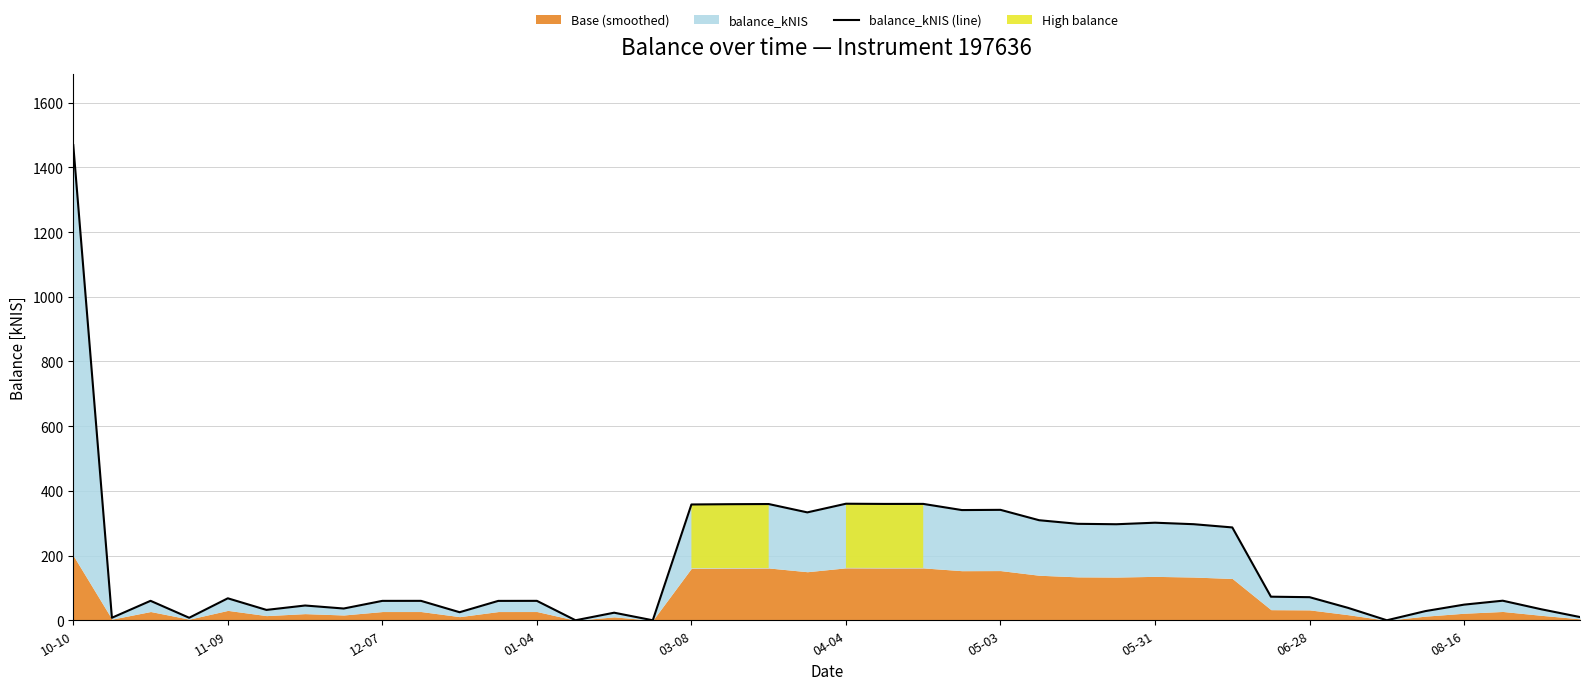

Rank the categories by value from lowest to highest.

13, 15, 34, 01-04, 11-09, 39, 14, 10, 35, 04-04, 38, 05-31, 33, 05-03, 36, 11, 06-28, 08-16, 12, 12-07, 37, 03-08, 32, 31, 30, 27, 29, 26, 28, 25, 19, 23, 24, 16, 17, 18, 21, 22, 20, 10-10